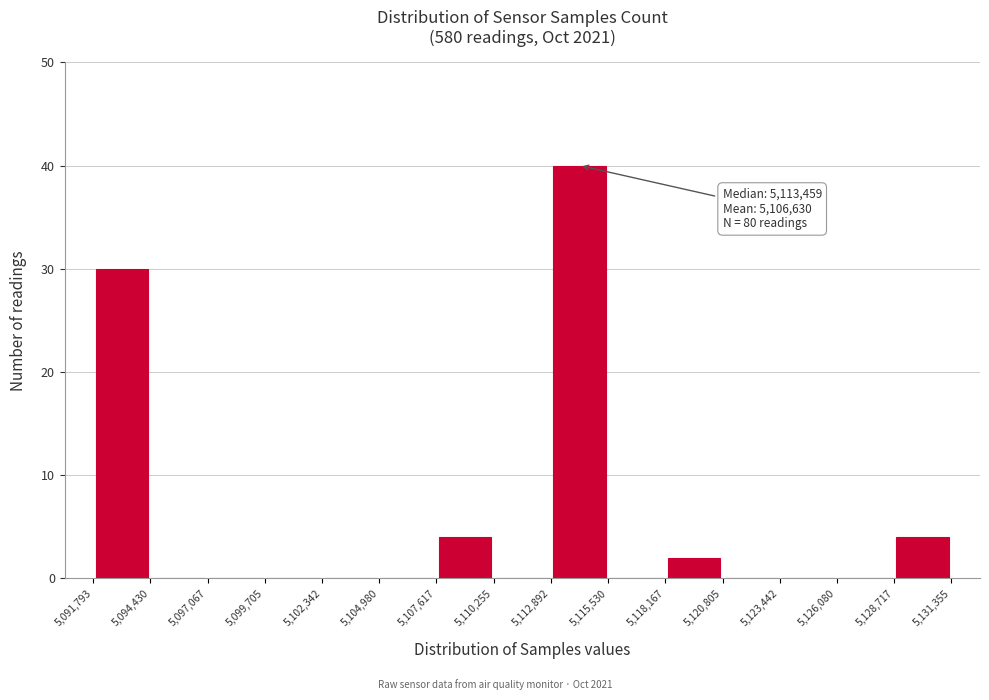

Over which range of the x-axis is the bar tallest?

5,112,892 to 5,115,530